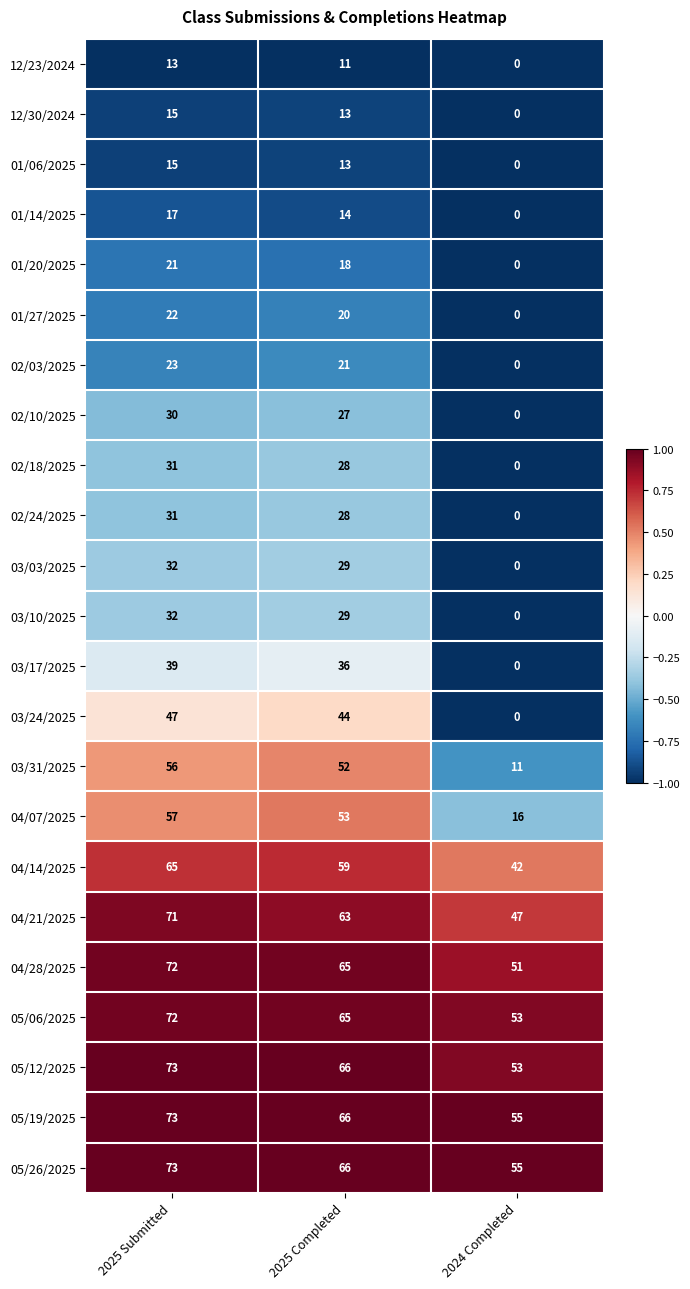

What is the sum of all 01/06/2025 values?

28